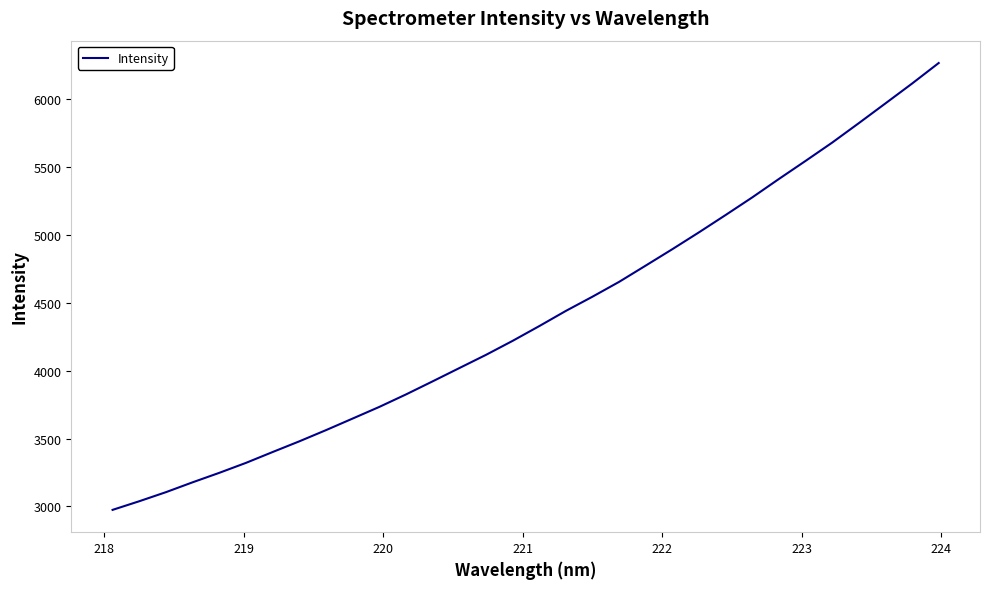

What is the minimum value shown in the chart?

2975.0